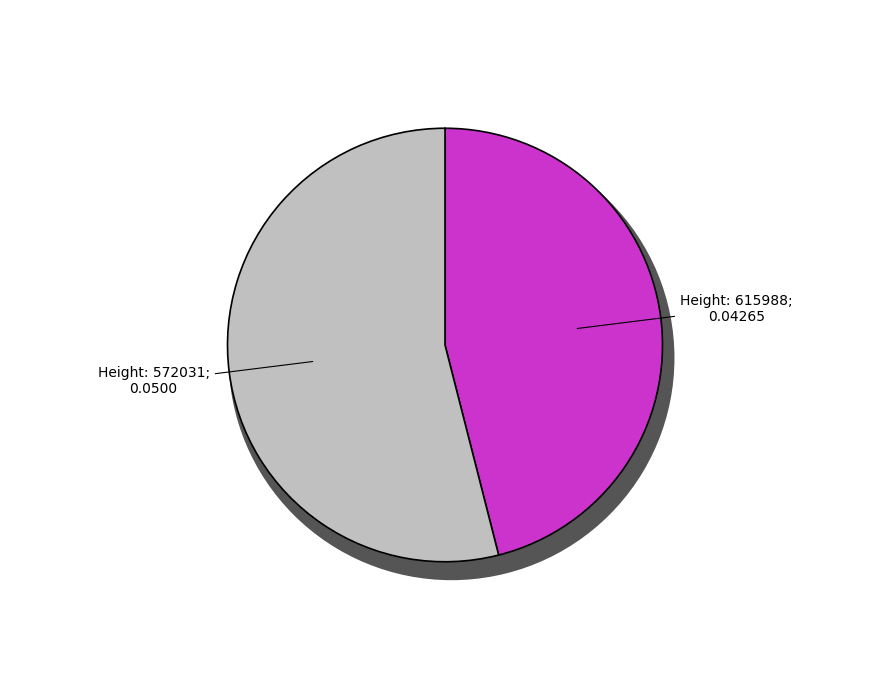

Is the sum of 615988 and 572031 greater than half?

Yes